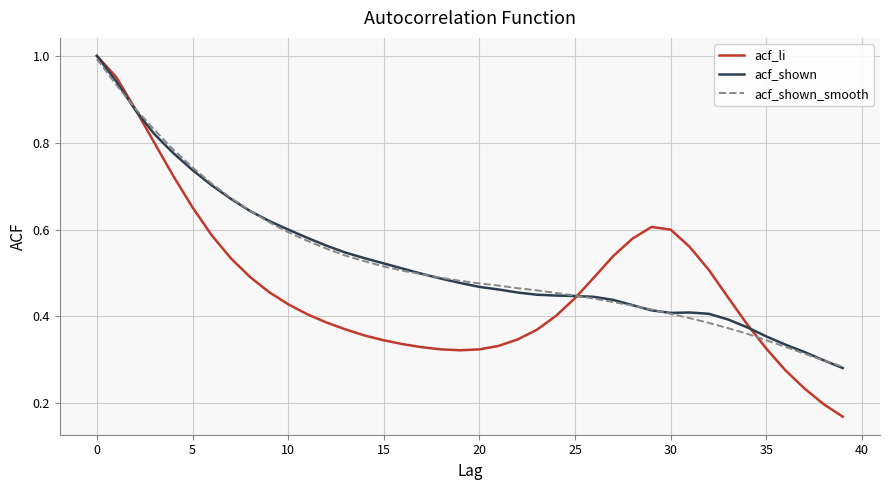

Which series has the widest spread of values?

acf_li